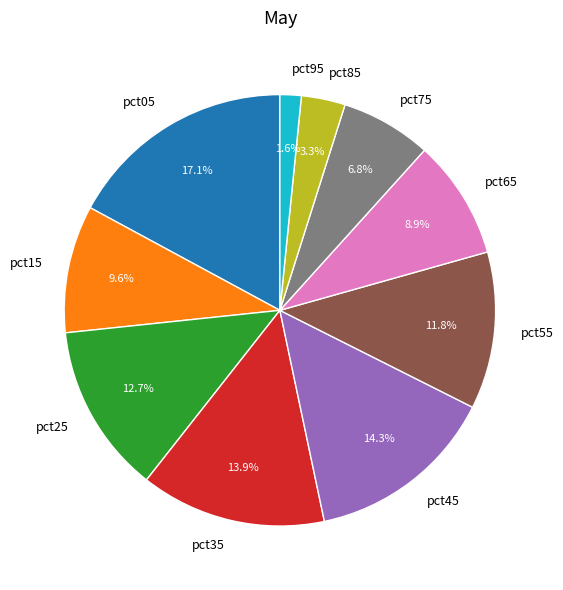

Which has a higher value, pct75 or pct85?

pct75